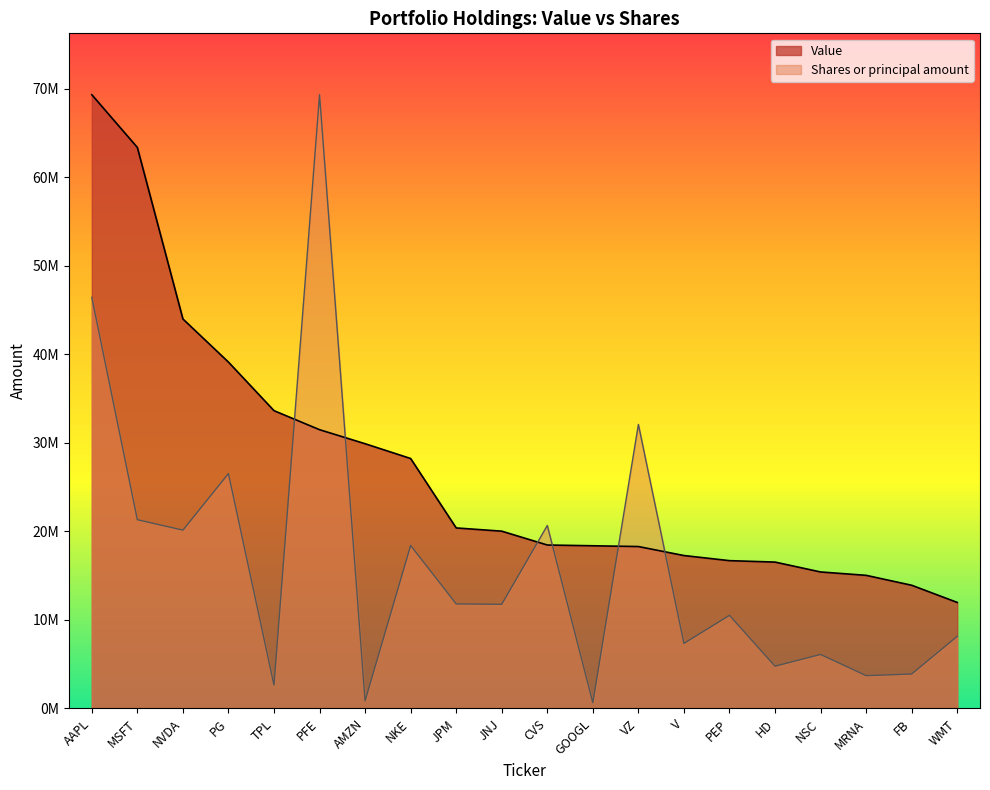

Is it true that Value equals 33627000.0 at TPL?

True